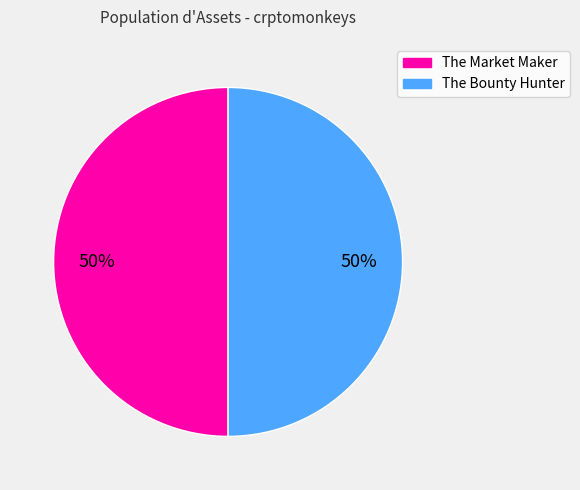

To the nearest percent, what portion does The Bounty Hunter represent?

50%